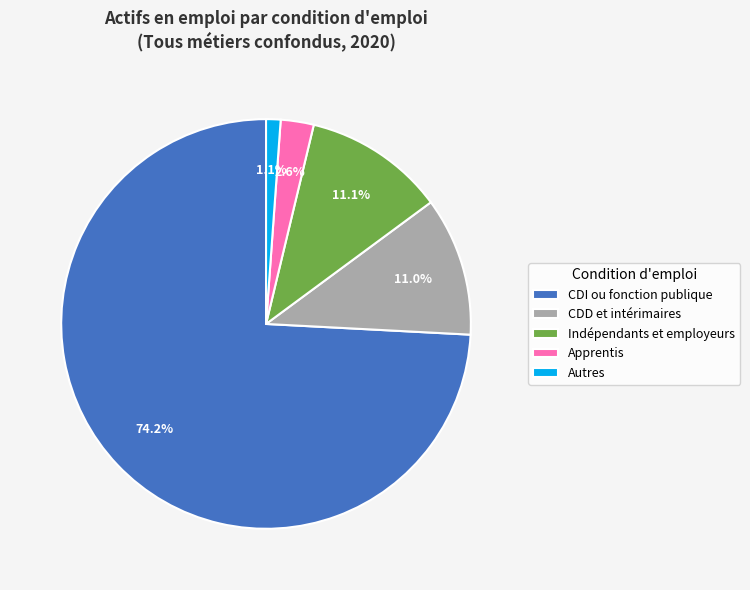

The Indépendants et employeurs slice represents 25% of the pie. True or false?

False